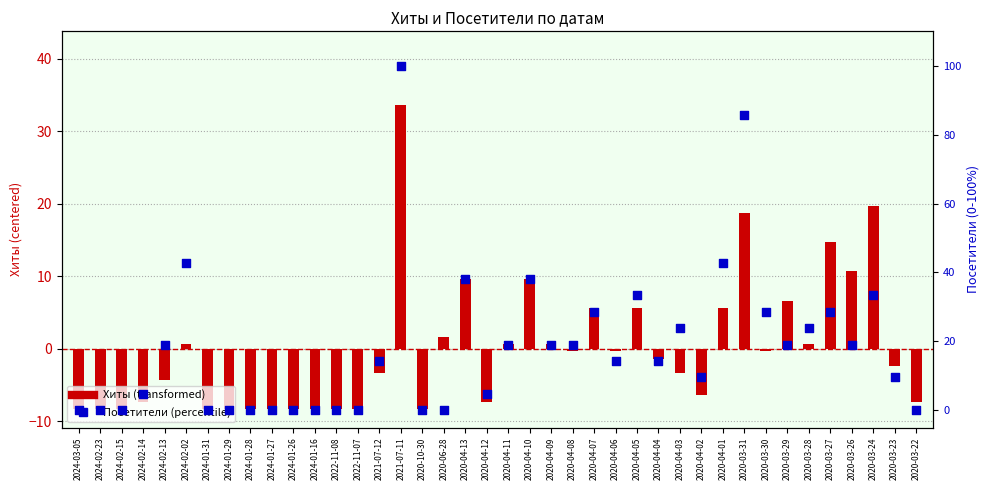

Which series has the widest spread of Y values?

Посетители (percentile)